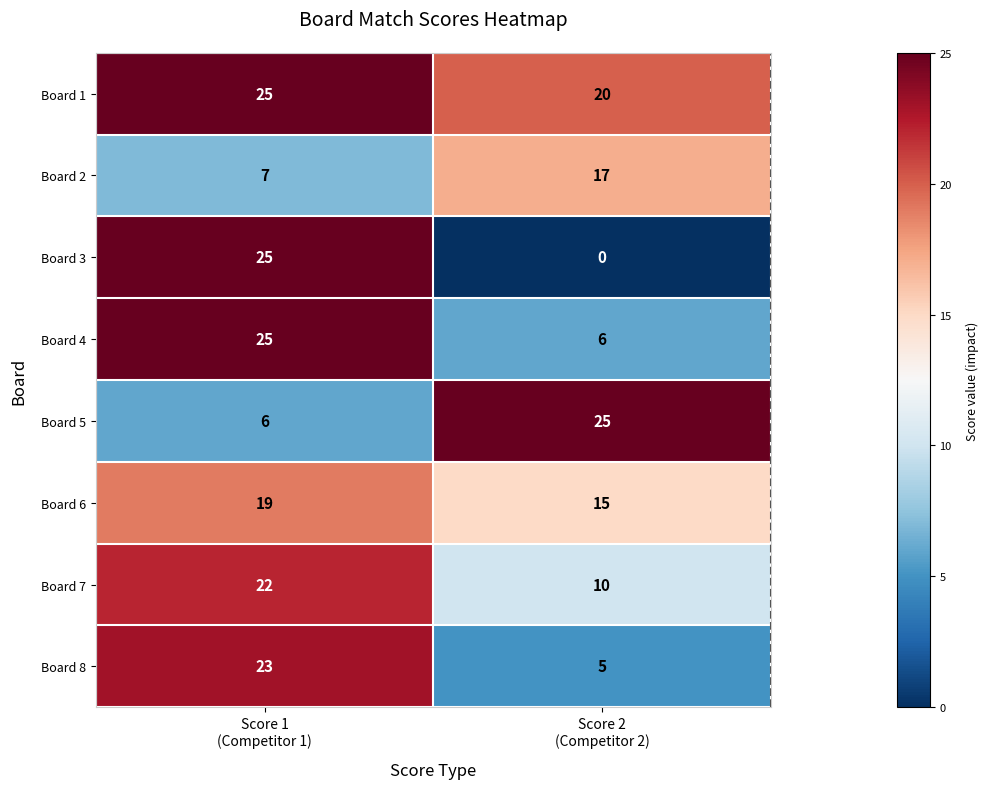

Which series has the largest total across all categories?

Board 1